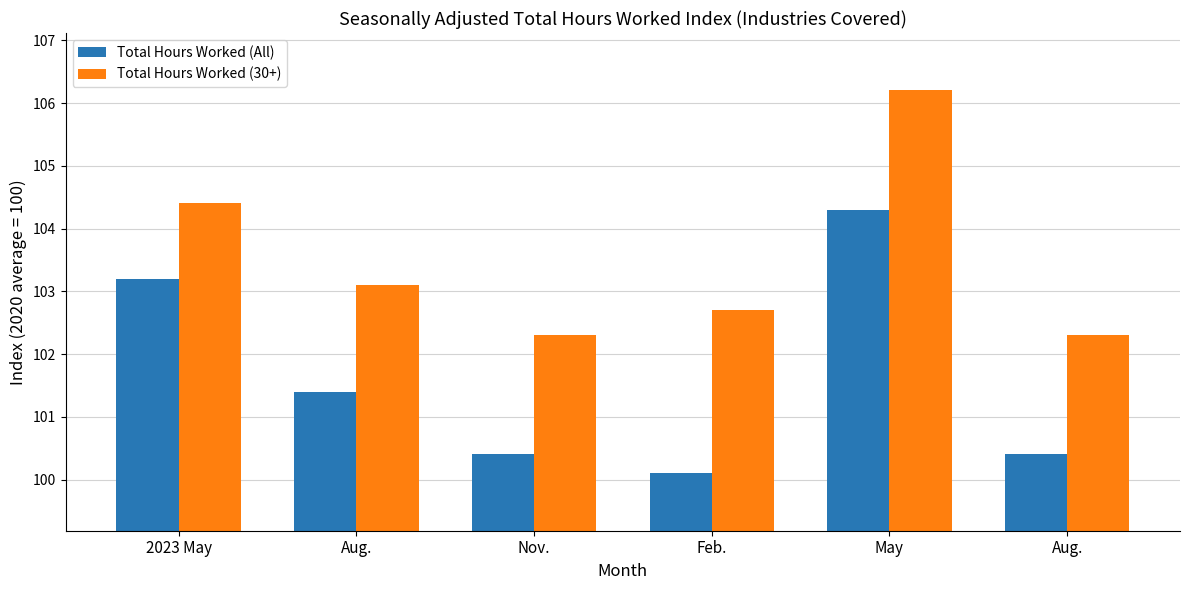

Where is Total Hours Worked (All) nearest to the value 102?

Aug.